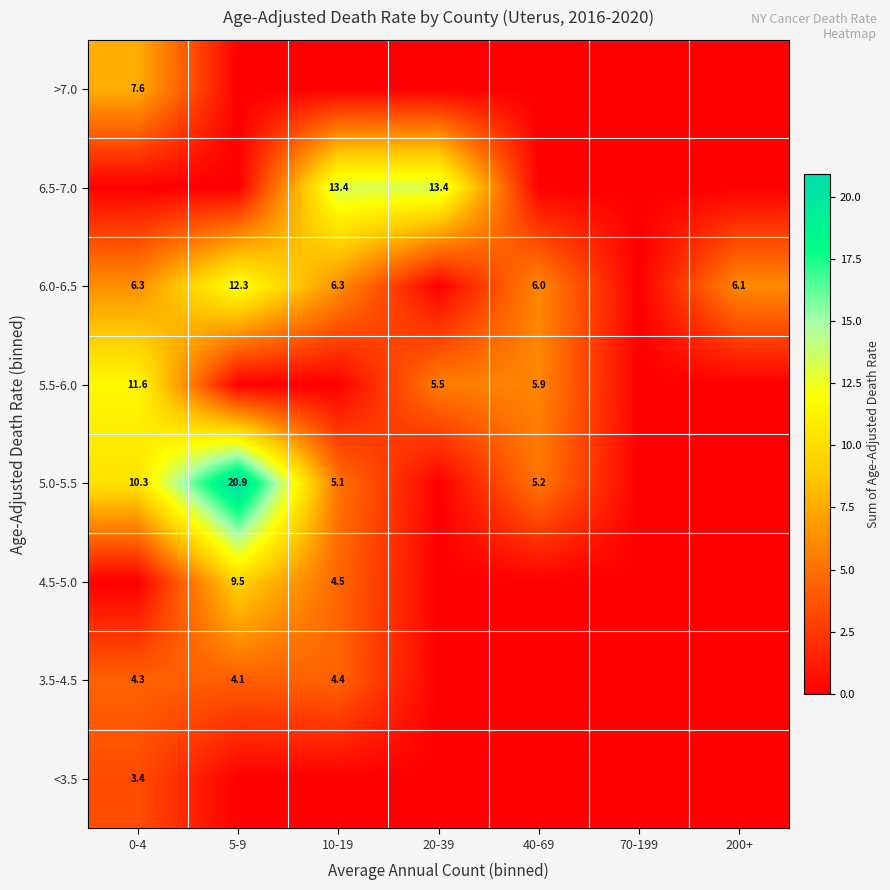

The 5.0-5.5 series shows 7.7 at 40-69. True or false?

False